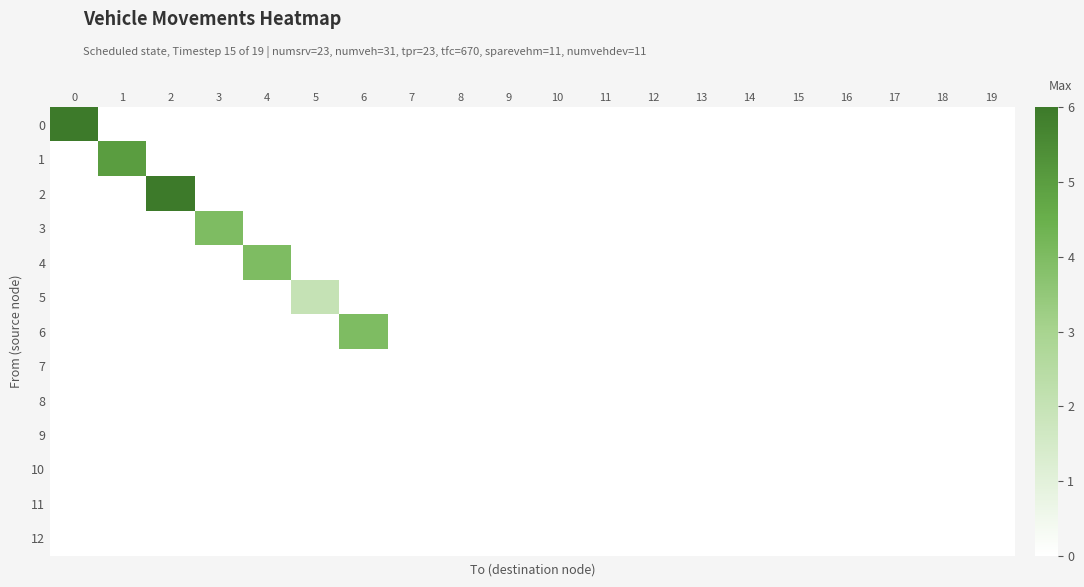

Which has a higher value, 11 or 13?

11